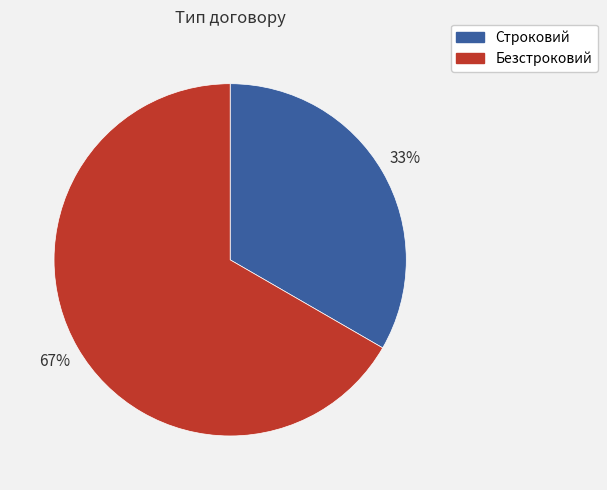

Combined, do Безстроковий and Строковий account for over 50%?

Yes